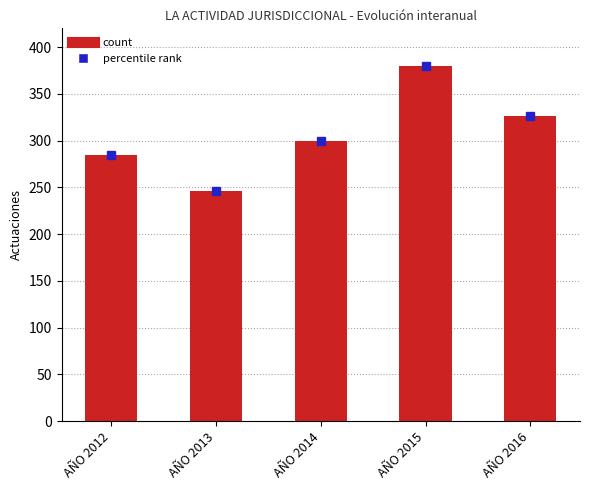

The value at AÑO 2012 is 85. True or false?

False